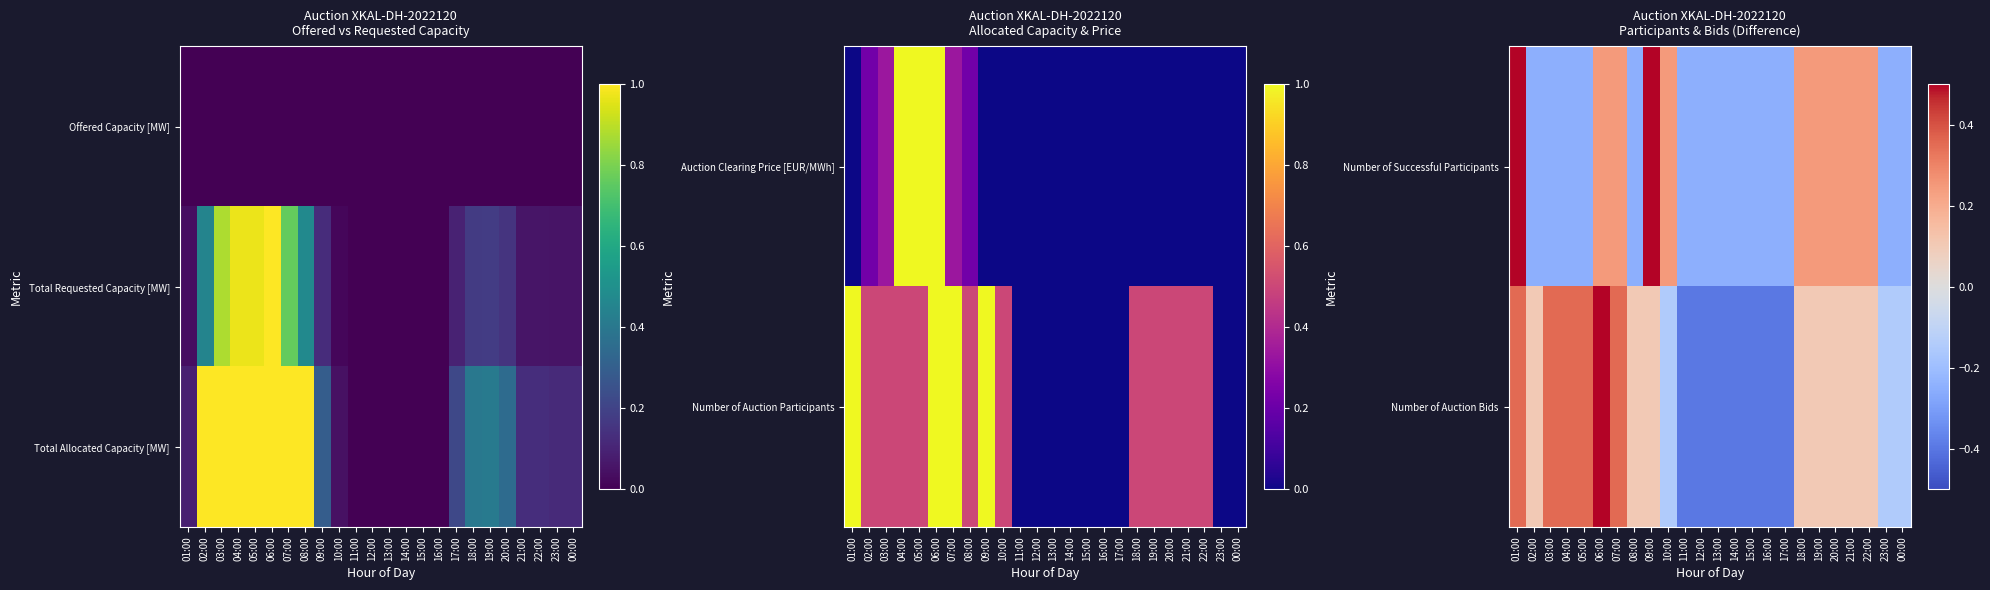

How many Number of Auction Bids values are between 0 and 1?

14